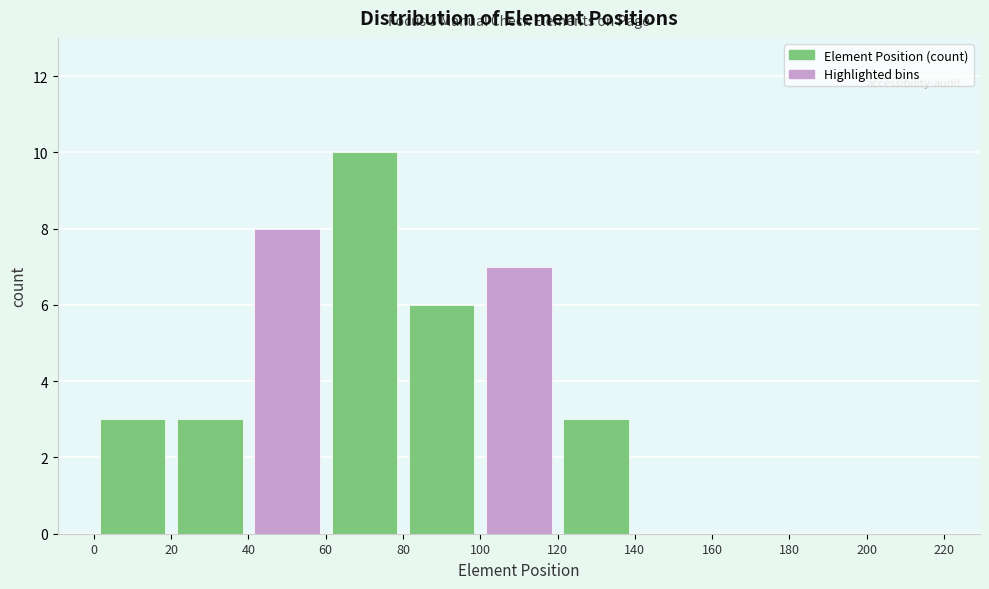

Which range on the x-axis has the tallest bar?

60 to 80